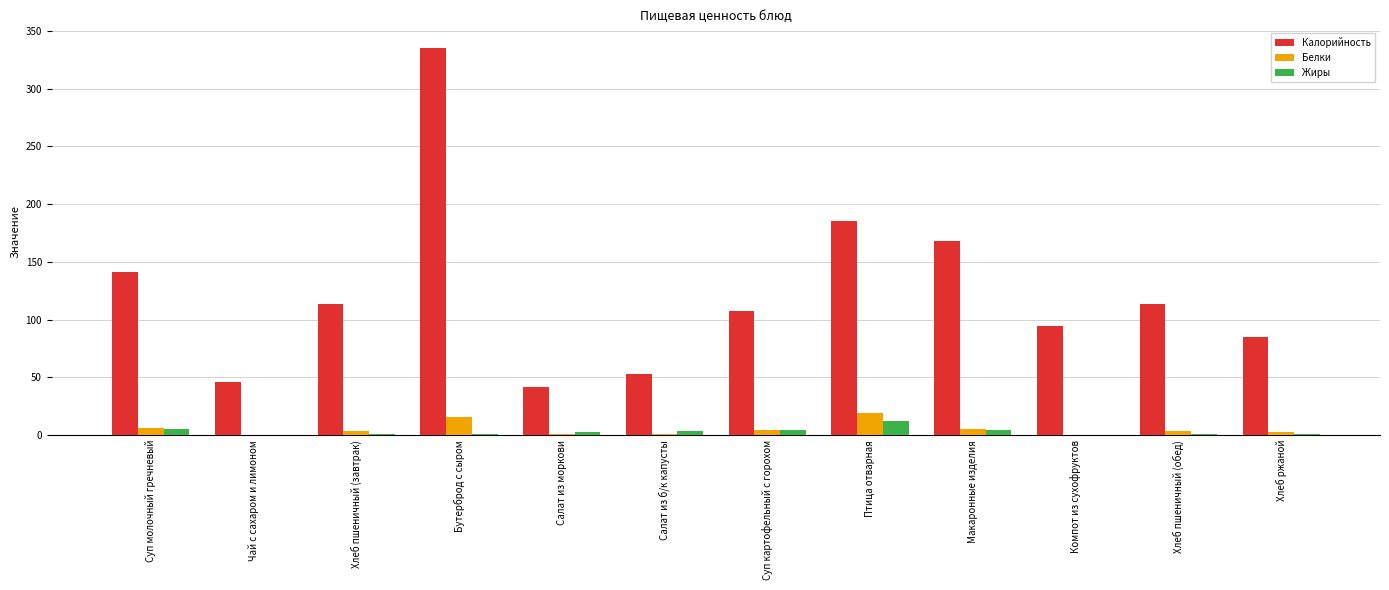

Which series has the largest total across all categories?

Калорийность